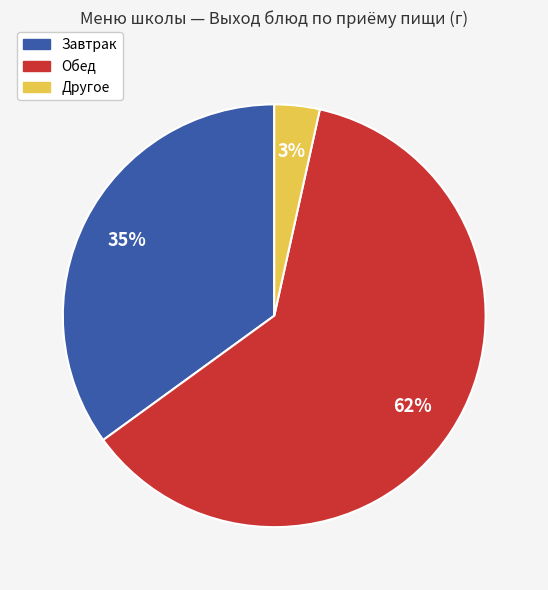

To the nearest percent, what is the average slice percentage?

33%